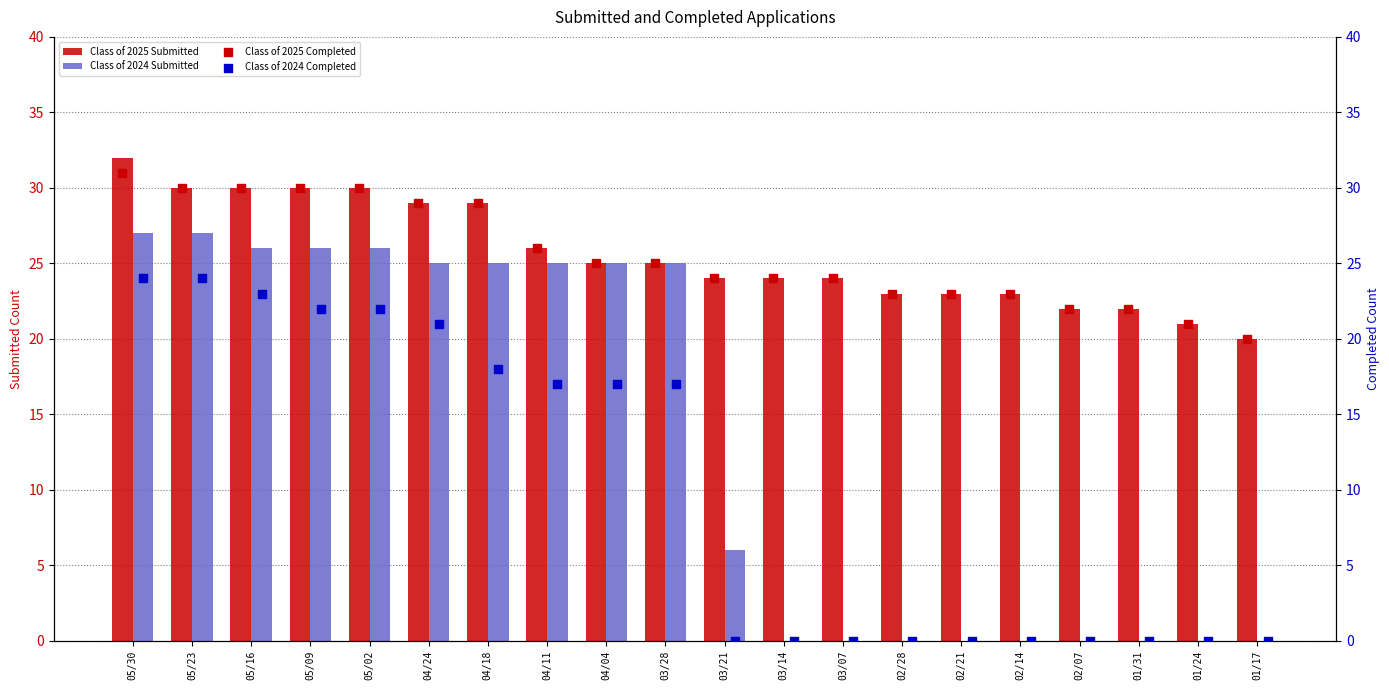

Which series contains the lowest Y value?

Class of 2024 Submitted